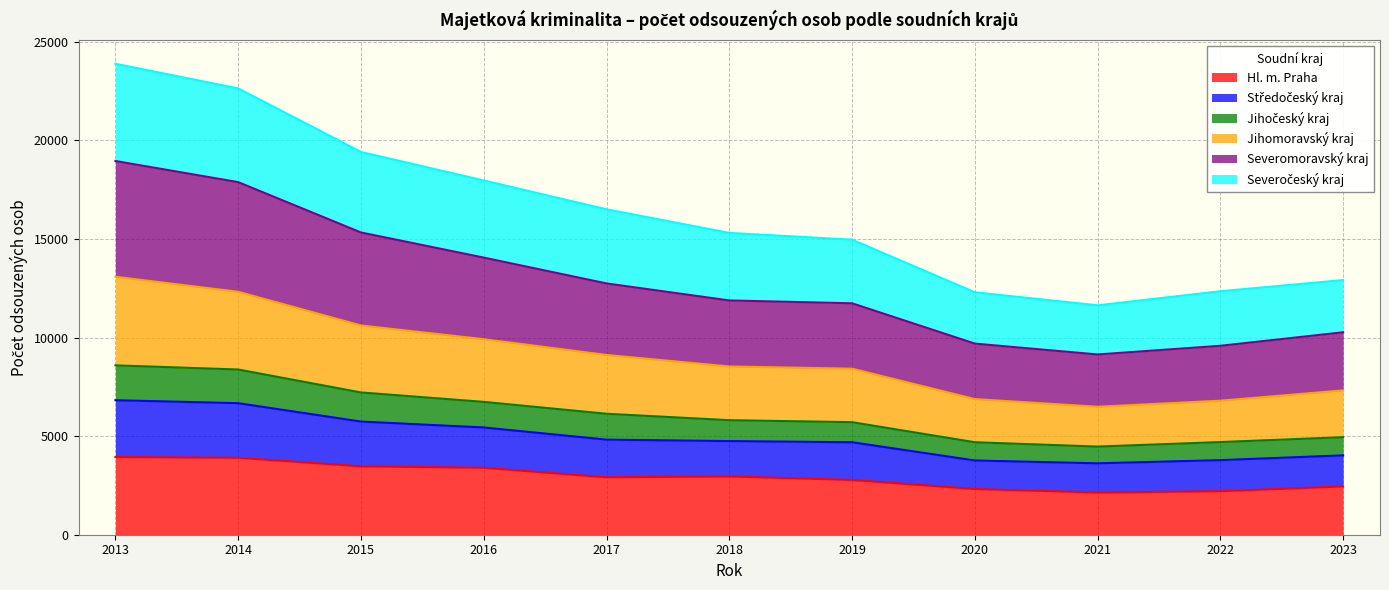

What is the maximum value for Hl. m. Praha?

3939